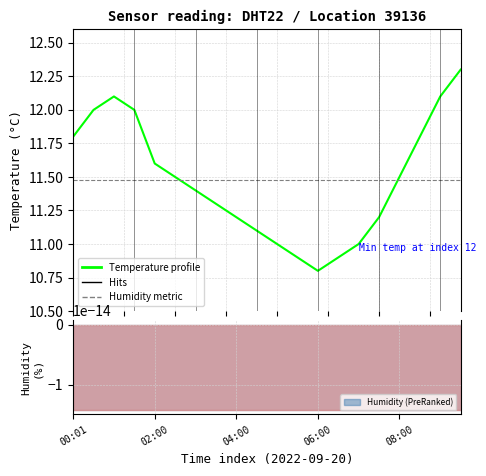

At which category does the chart reach its minimum across all series?

06:00